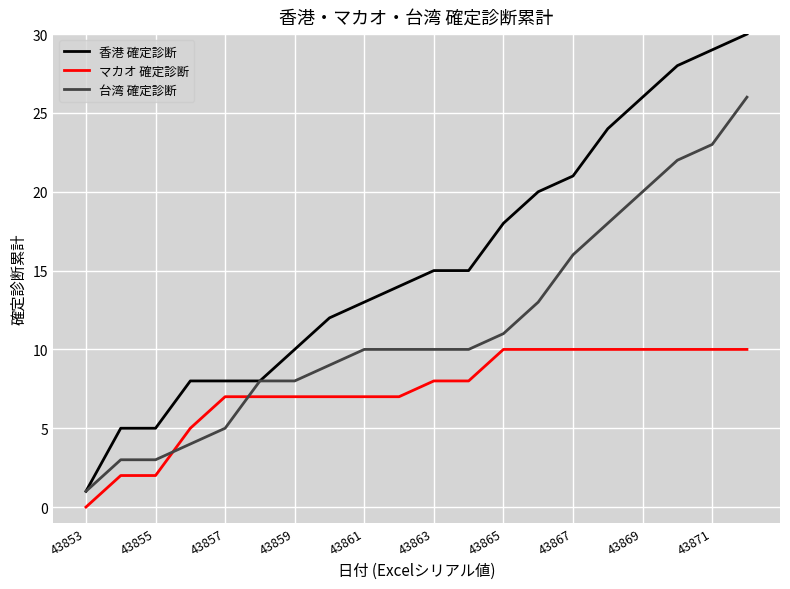

After their last crossing, which series has the higher values: 台湾 確定診断 or マカオ 確定診断?

台湾 確定診断